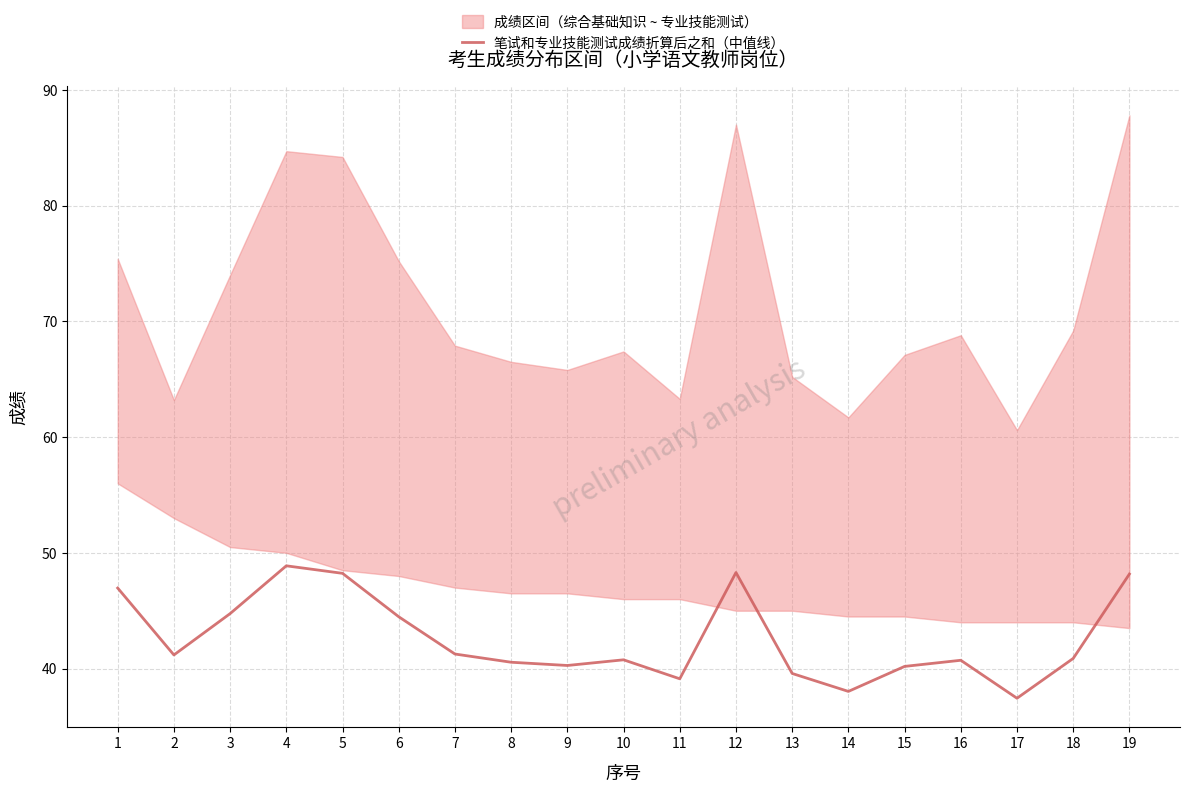

The 笔试和专业技能测试成绩折算后之和（中值线） series shows 21.0 at 4. True or false?

False